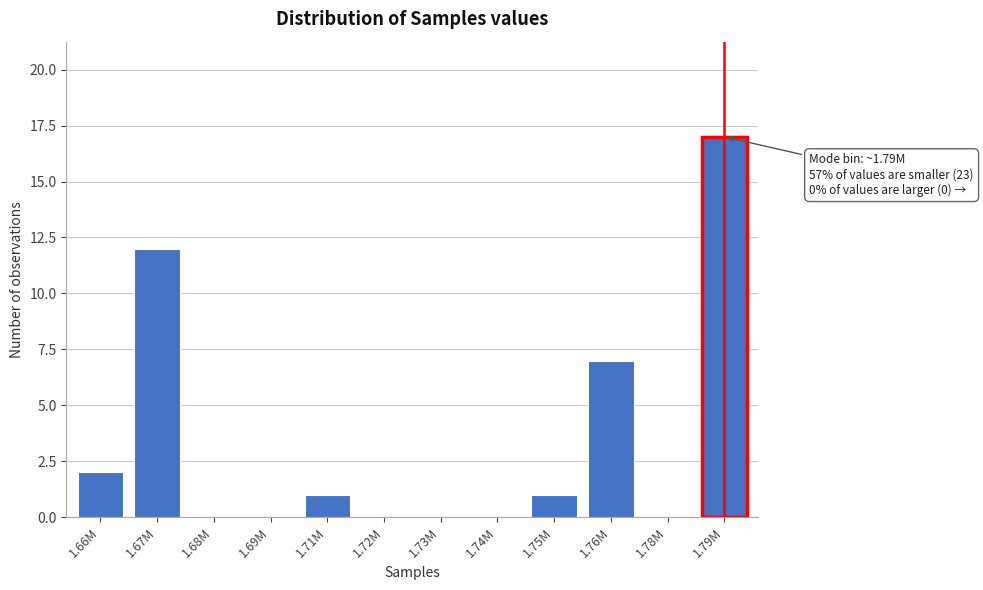

Reading left to right, what are all the values shown in this chart?

1.66M=2	1.67M=12	1.68M=0	1.69M=0	1.71M=1	1.72M=0	1.73M=0	1.74M=0	1.75M=1	1.76M=7	1.78M=0	1.79M=17